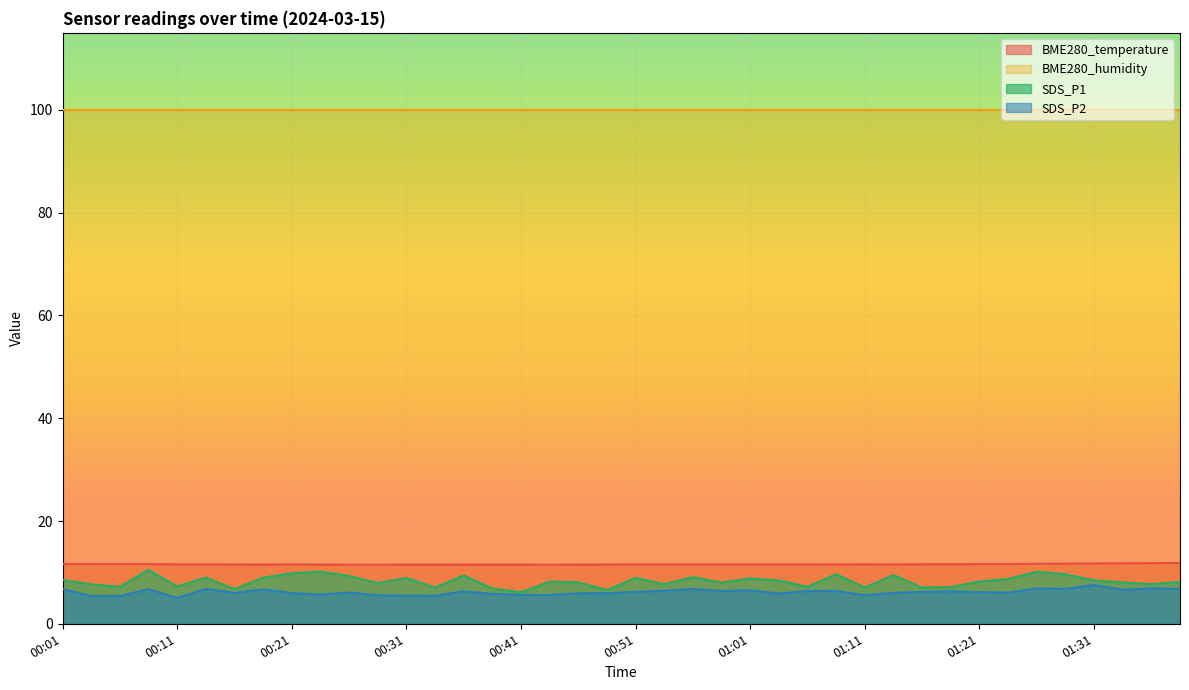

What is the lowest value of the SDS_P2 series?

5.0